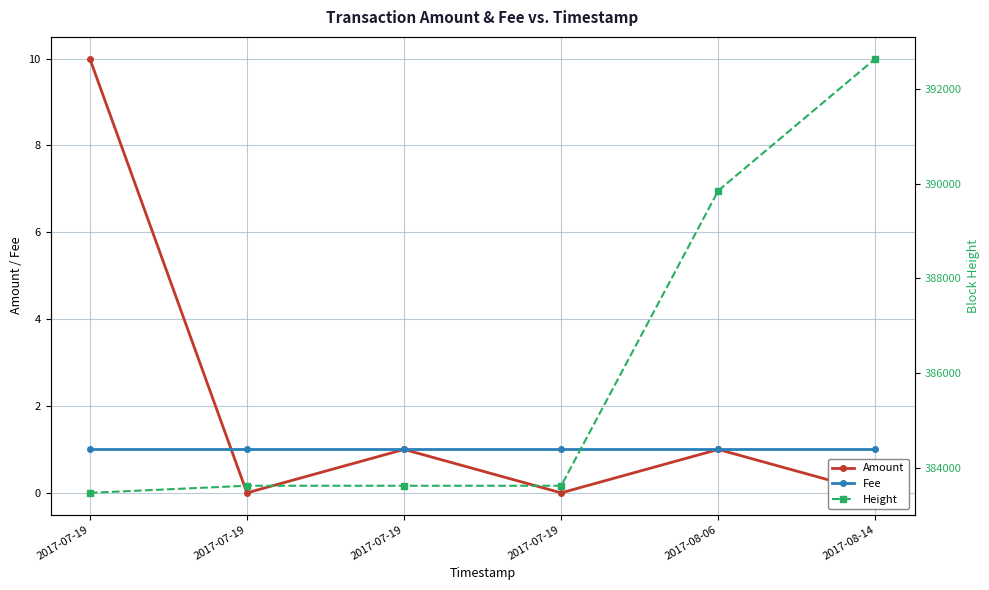

Reading left to right, transcribe all the data shown in this chart.

Amount: 2017-07-19=10	2017-07-19=0	2017-07-19=1	2017-07-19=0	2017-08-06=1	2017-08-14=0
Fee: 2017-07-19=1	2017-07-19=1	2017-07-19=1	2017-07-19=1	2017-08-06=1	2017-08-14=1
Height: 2017-07-19=383465	2017-07-19=383615	2017-07-19=383615	2017-07-19=383615	2017-08-06=389854	2017-08-14=392644